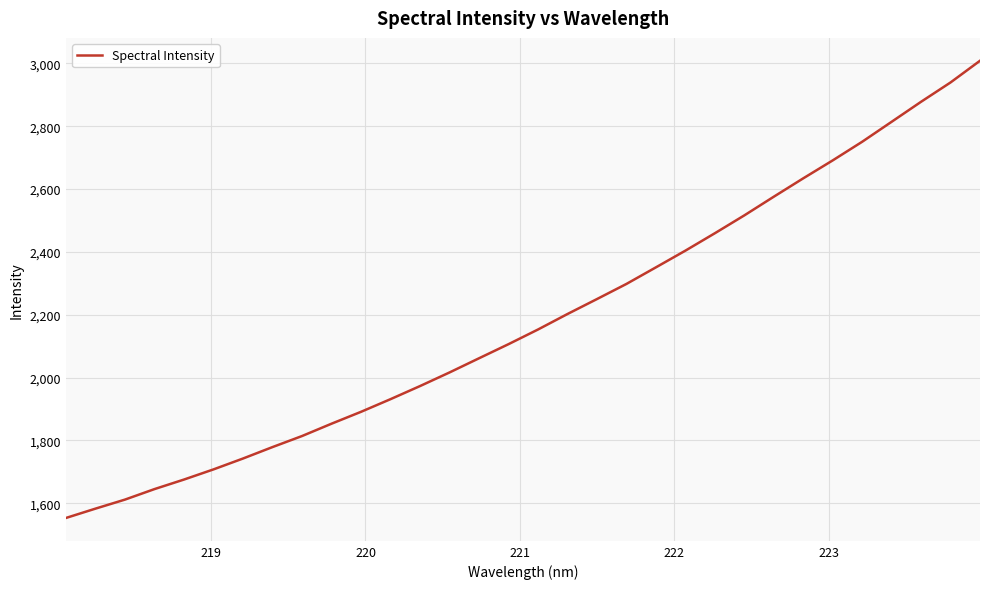

What is the maximum value shown in the chart?

3008.6